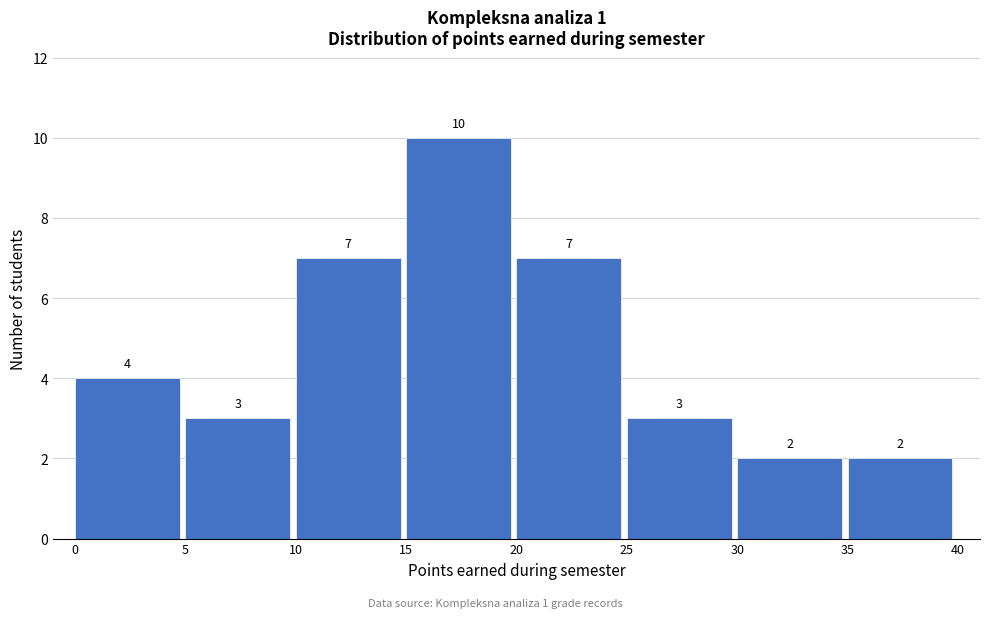

Reading left to right, list every bar in this chart as the range it spans on the x-axis followed by its height.

0 to 5: 4
5 to 10: 3
10 to 15: 7
15 to 20: 10
20 to 25: 7
25 to 30: 3
30 to 35: 2
35 to 40: 2